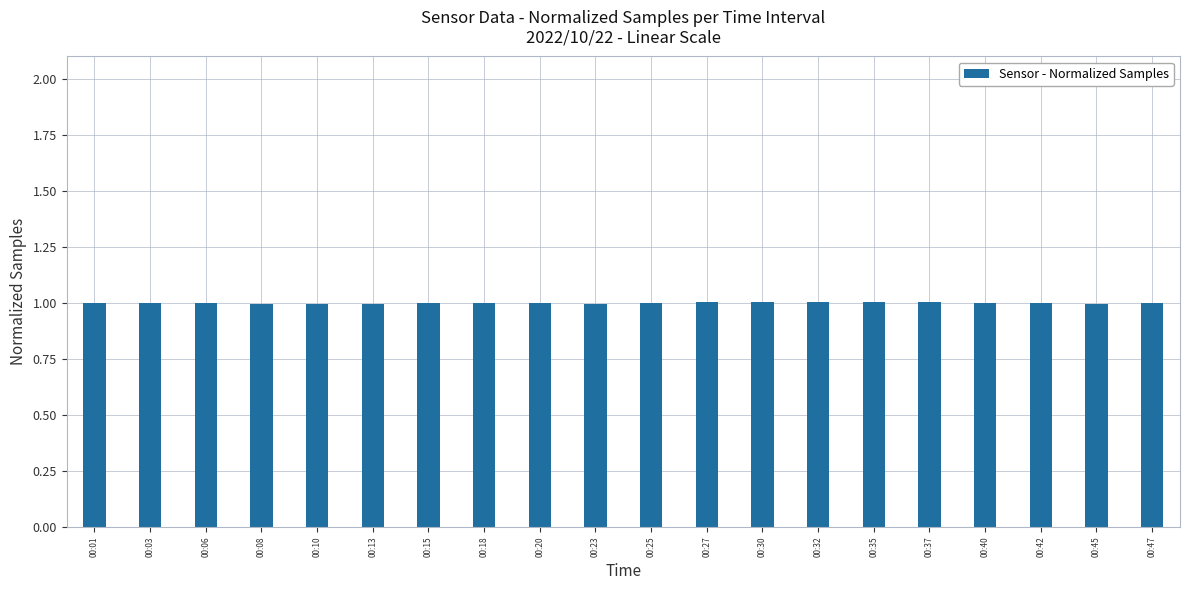

Reading right to left, list all the values displayed in this chart.

00:47=1.0	00:45=1.0	00:42=1.0	00:40=1.0	00:37=1.0	00:35=1.0	00:32=1.0	00:30=1.0	00:27=1.0	00:25=1.0	00:23=1.0	00:20=1.0	00:18=1.0	00:15=1.0	00:13=1.0	00:10=1.0	00:08=1.0	00:06=1.0	00:03=1.0	00:01=1.0